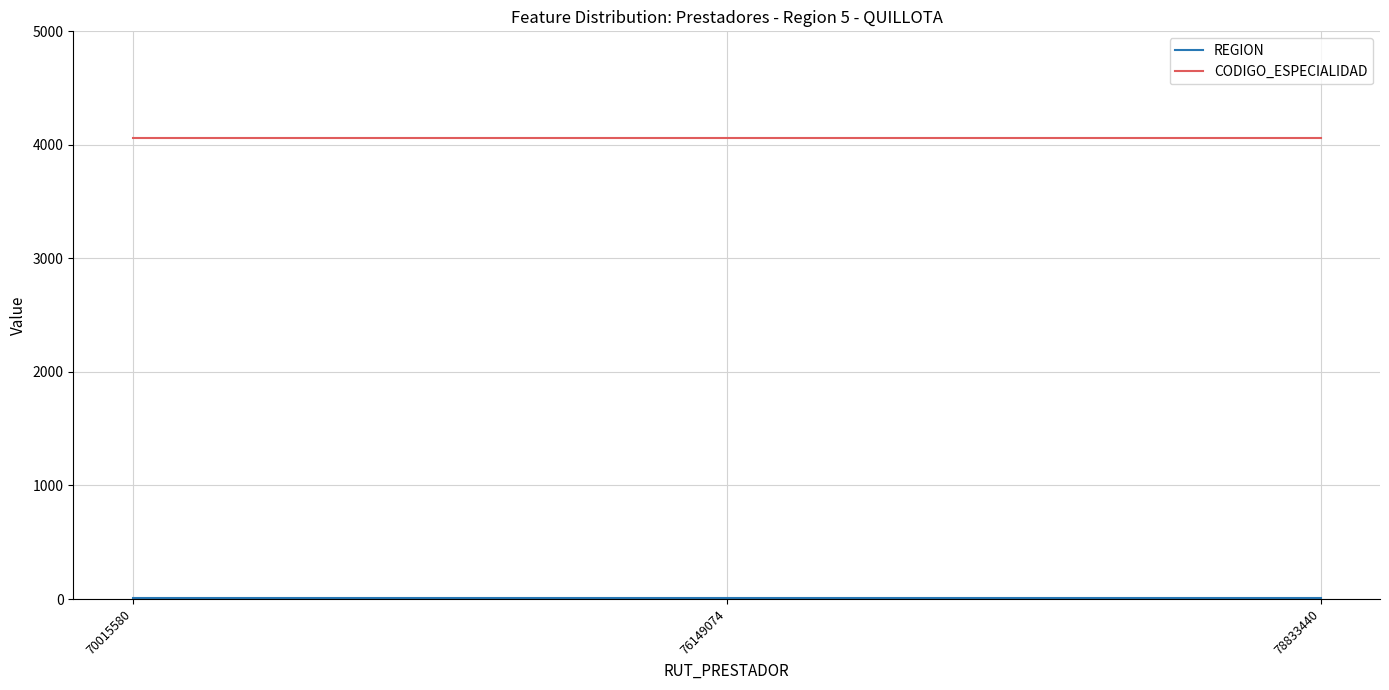

What is the average value of the CODIGO_ESPECIALIDAD series?

4060